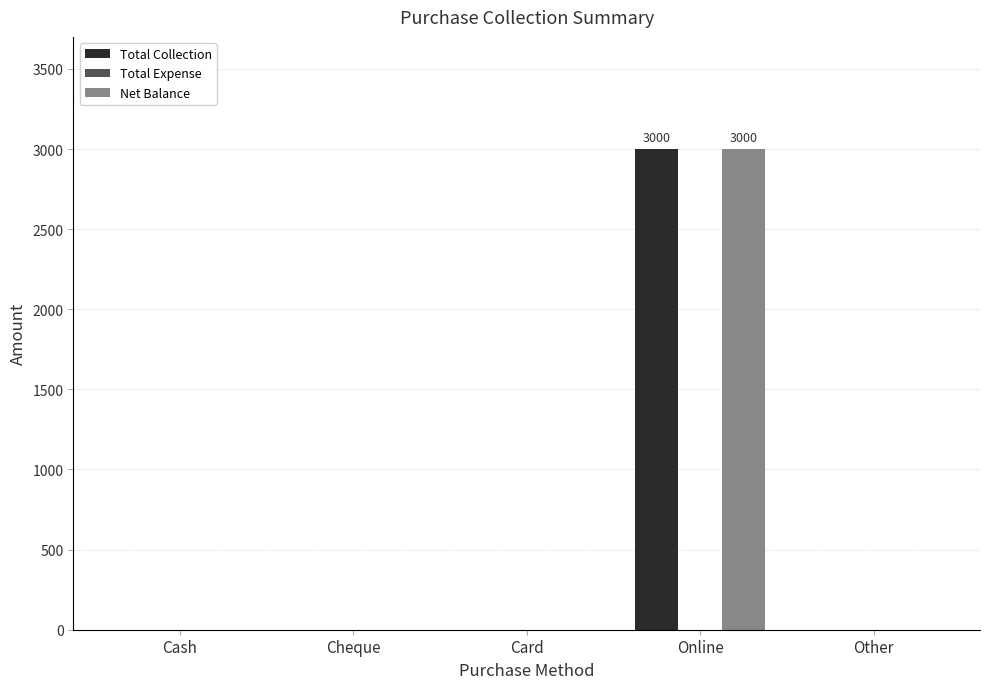

The value of Total Collection at Cash is 0. True or false?

True